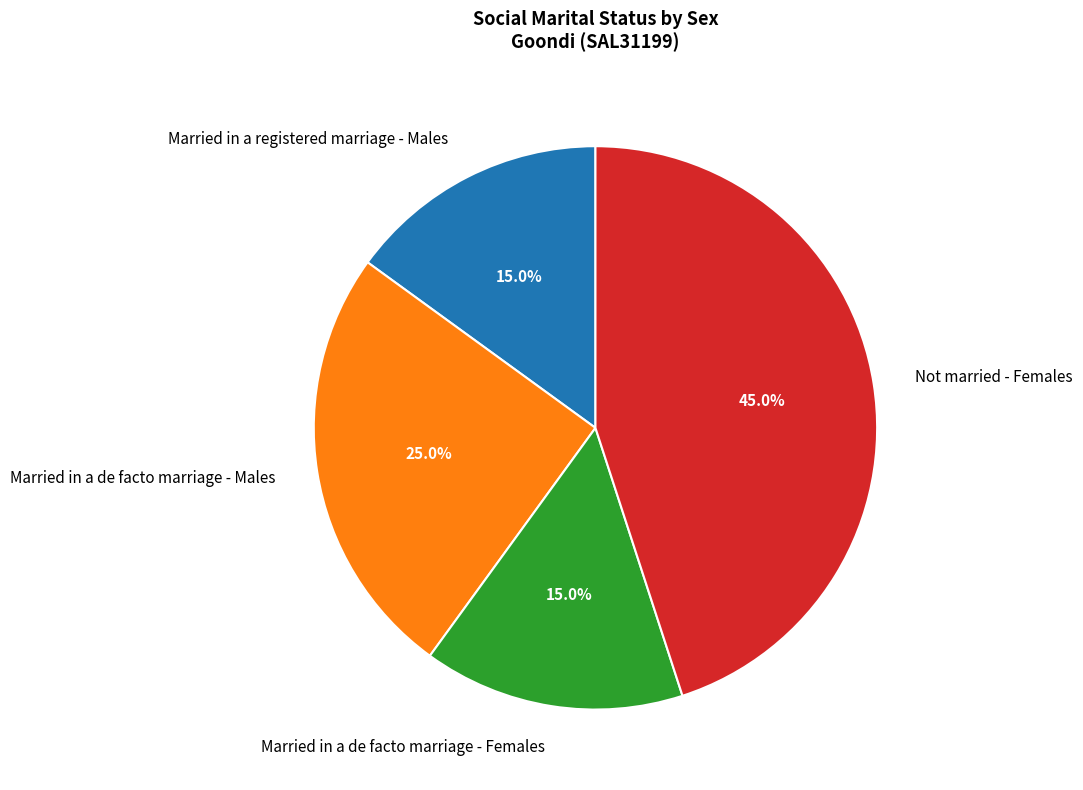

Is there a majority slice in this chart?

No